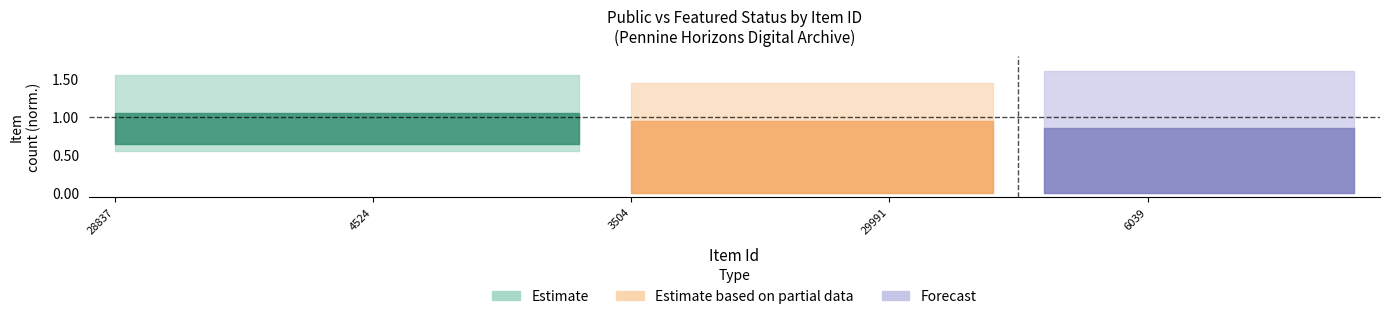

Reading right to left, extract all data points from this chart.

public: 20080=1	20079=1	20078=1	27855=1	6039=1	6038=1	6037=1	5777=1	29992=1	29991=1	6489=1	31951=1	3903=1	3902=1	3504=1	4766=1	4575=1	4534=1	4531=1	4524=1	4459=1	30580=1	24338=1	28838=1	28837=1
featured: 20080=0	20079=0	20078=0	27855=0	6039=0	6038=0	6037=0	5777=0	29992=0	29991=0	6489=0	31951=0	3903=0	3902=0	3504=0	4766=0	4575=0	4534=0	4531=0	4524=0	4459=0	30580=0	24338=0	28838=0	28837=0